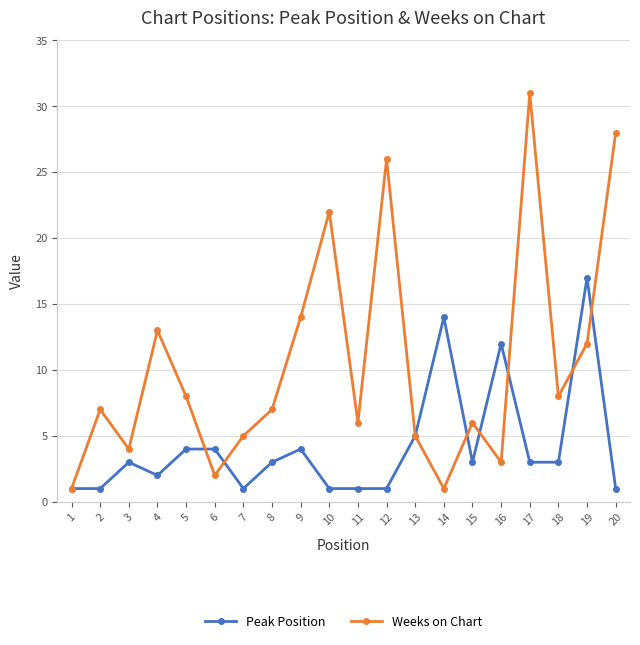

At which label does Peak Position reach its peak?

19